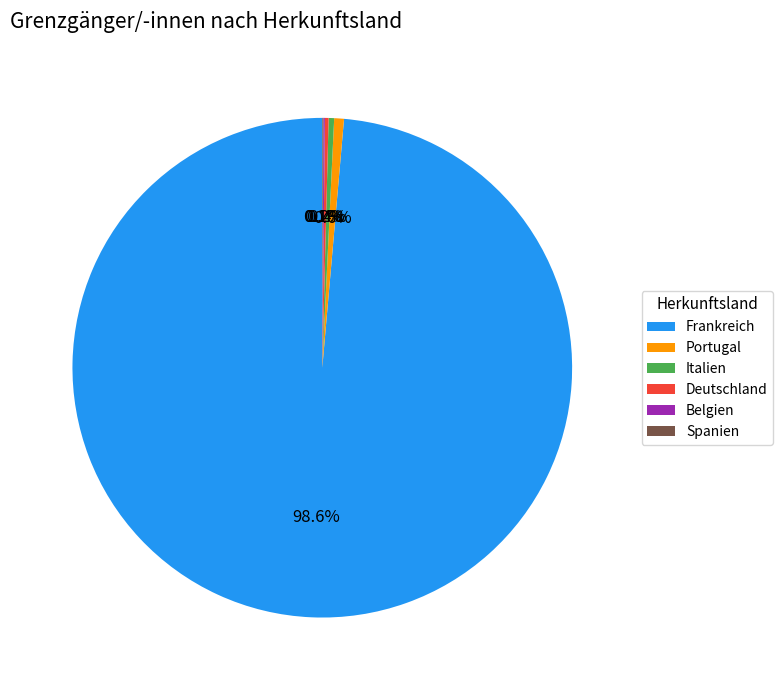

Which category accounts for the majority?

Frankreich